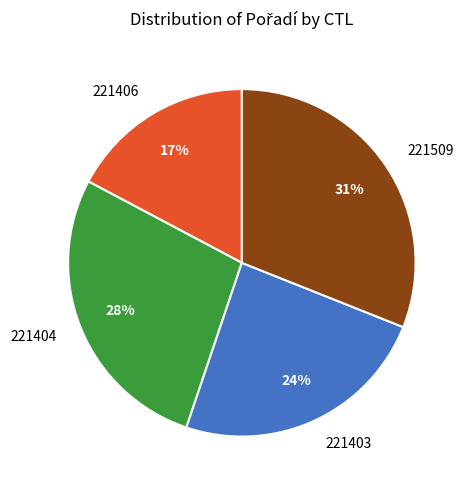

Does 221403 represent more than half of the total?

No